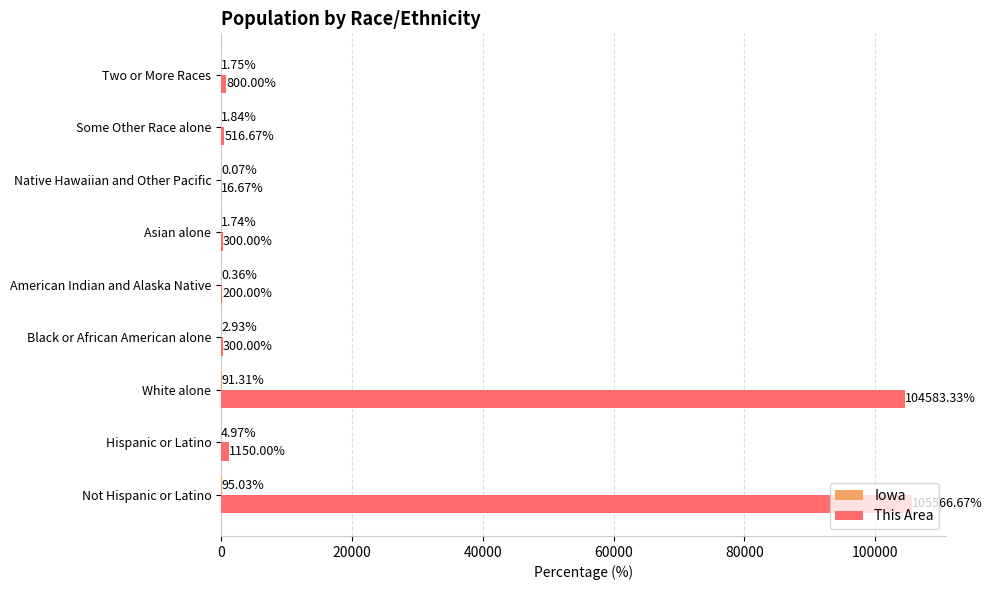

At which category is the sum across all series the highest?

Not Hispanic or Latino